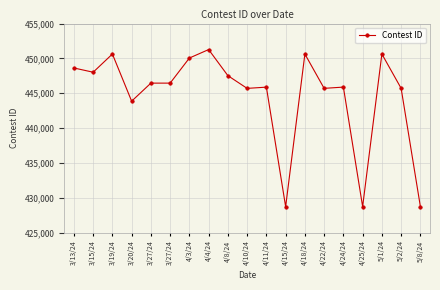

Does the chart display data point markers on the line(s)?

Yes